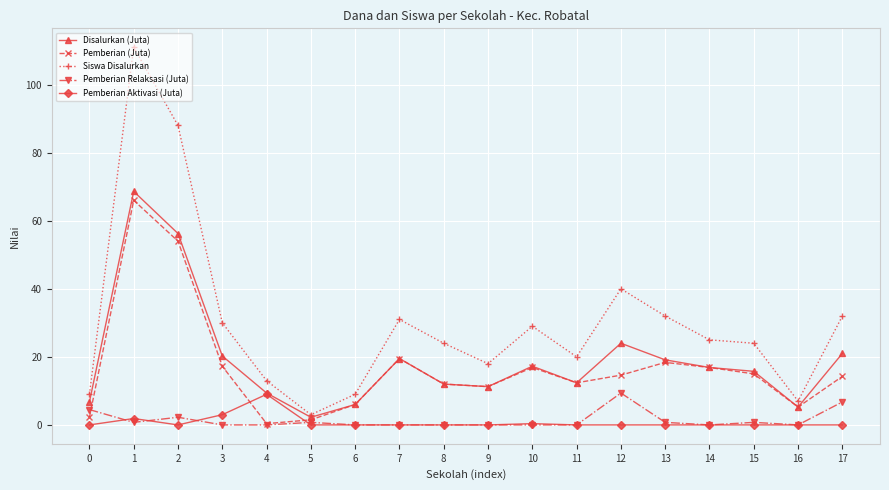

What are all the series names shown in the legend?

Disalurkan (Juta), Pemberian (Juta), Siswa Disalurkan, Pemberian Relaksasi (Juta), Pemberian Aktivasi (Juta)